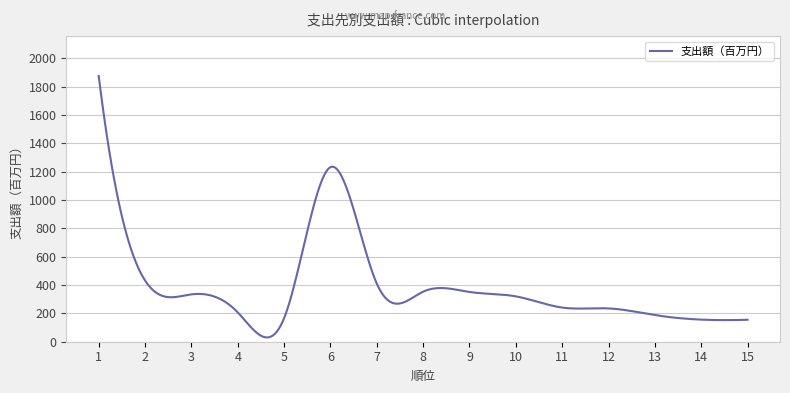

Does the chart display data point markers on the line(s)?

No